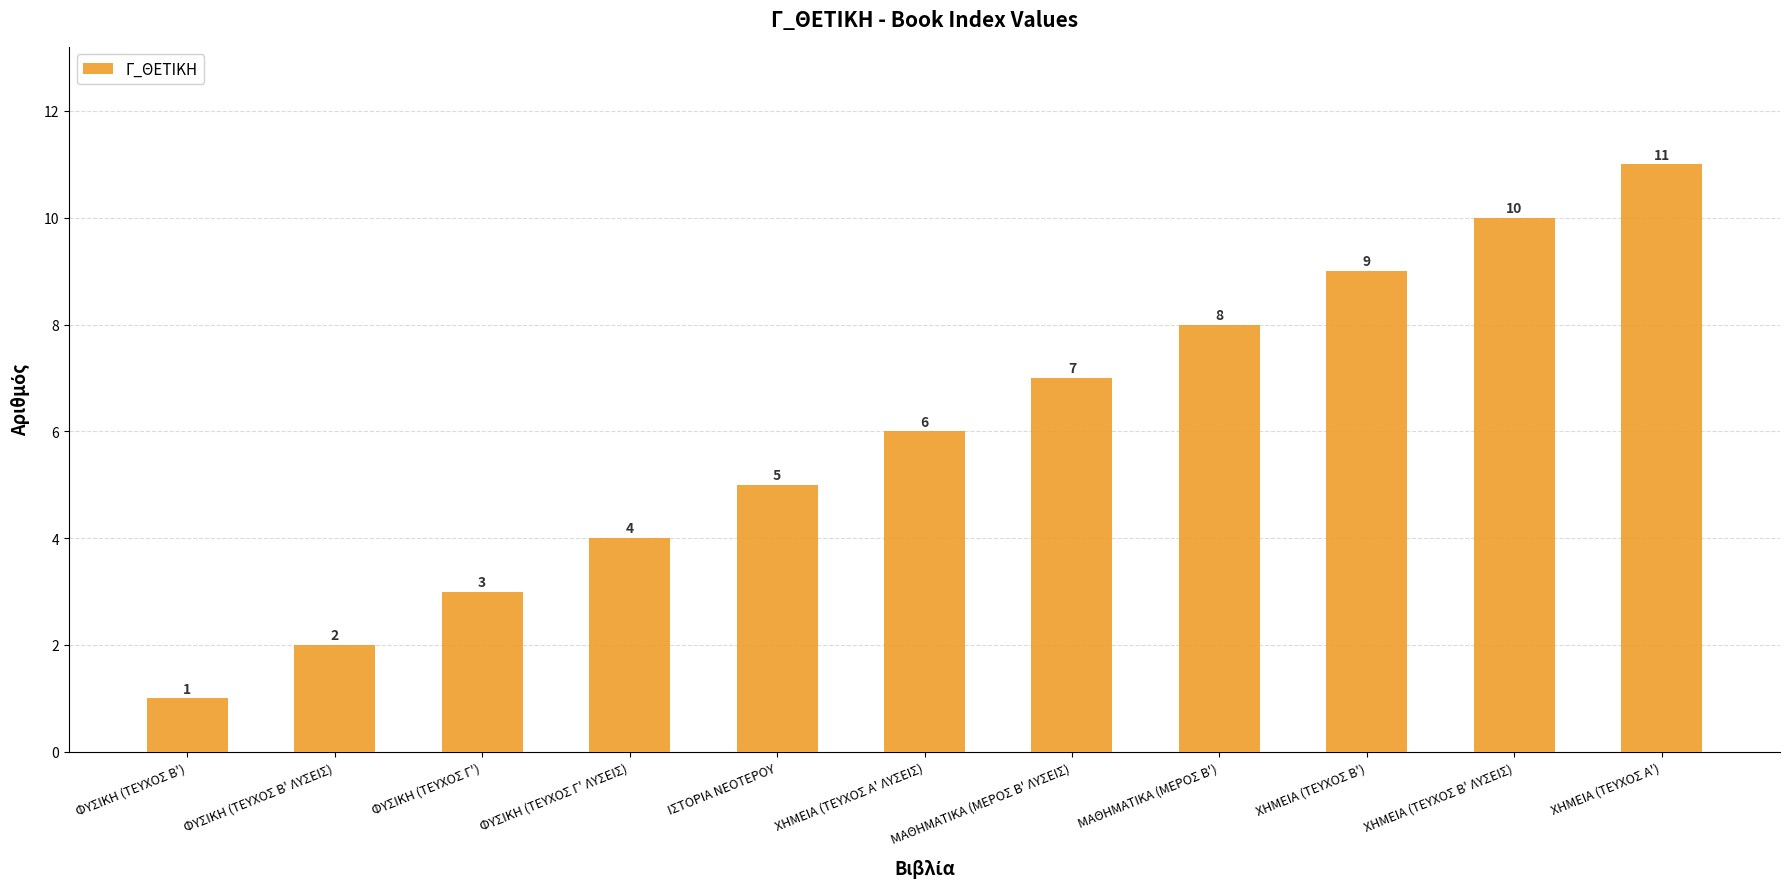

List the labels in order of value, smallest first.

ΦΥΣΙΚΗ (ΤΕΥΧΟΣ Β'), ΦΥΣΙΚΗ (ΤΕΥΧΟΣ Β' ΛΥΣΕΙΣ), ΦΥΣΙΚΗ (ΤΕΥΧΟΣ Γ'), ΦΥΣΙΚΗ (ΤΕΥΧΟΣ Γ' ΛΥΣΕΙΣ), ΙΣΤΟΡΙΑ ΝΕΟΤΕΡΟΥ, ΧΗΜΕΙΑ (ΤΕΥΧΟΣ Α' ΛΥΣΕΙΣ), ΜΑΘΗΜΑΤΙΚΑ (ΜΕΡΟΣ Β' ΛΥΣΕΙΣ), ΜΑΘΗΜΑΤΙΚΑ (ΜΕΡΟΣ Β'), ΧΗΜΕΙΑ (ΤΕΥΧΟΣ Β'), ΧΗΜΕΙΑ (ΤΕΥΧΟΣ Β' ΛΥΣΕΙΣ), ΧΗΜΕΙΑ (ΤΕΥΧΟΣ Α')